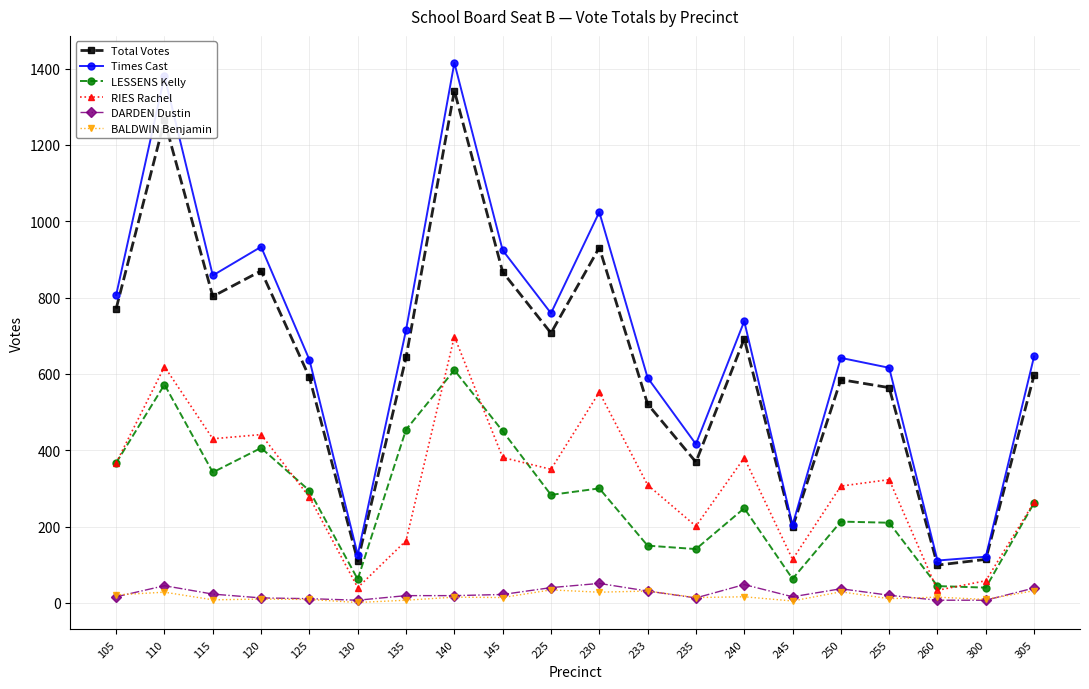

How many data points in LESSENS Kelly are less than 283?

10